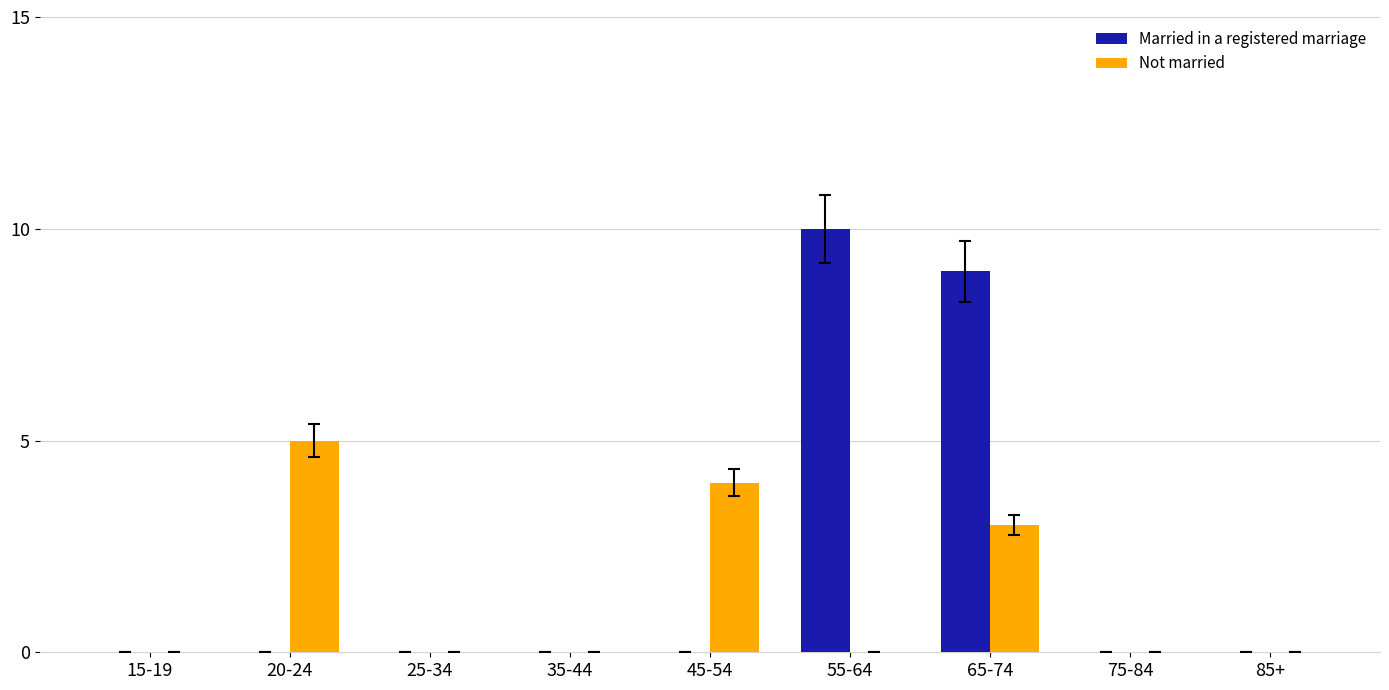

Is the value of Not married at 35-44 greater than the value of Married in a registered marriage at 55-64?

No